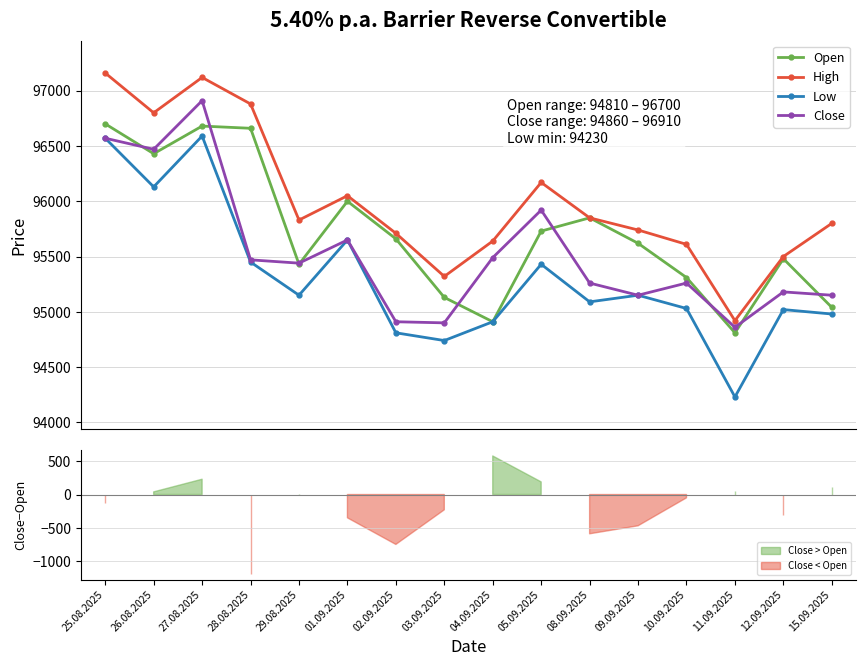

What is the label of the 6th point from the right?

08.09.2025